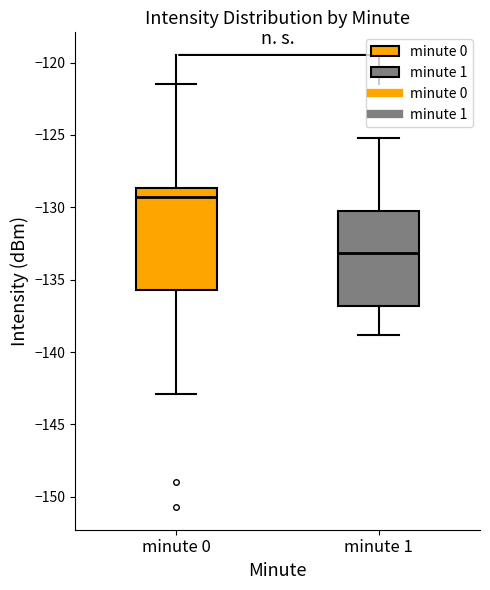

Reading left to right, read every box against the y-axis: the position of its median line, the range the box covers, and the ends of its whiskers. The values are not printed on the chart, so give them approximately, as read against the axis.

minute 0: median -129.5, box -135.5 to -128.5, whiskers -143.0 to -121.5
minute 1: median -133.0, box -137.0 to -130.5, whiskers -139.0 to -125.0